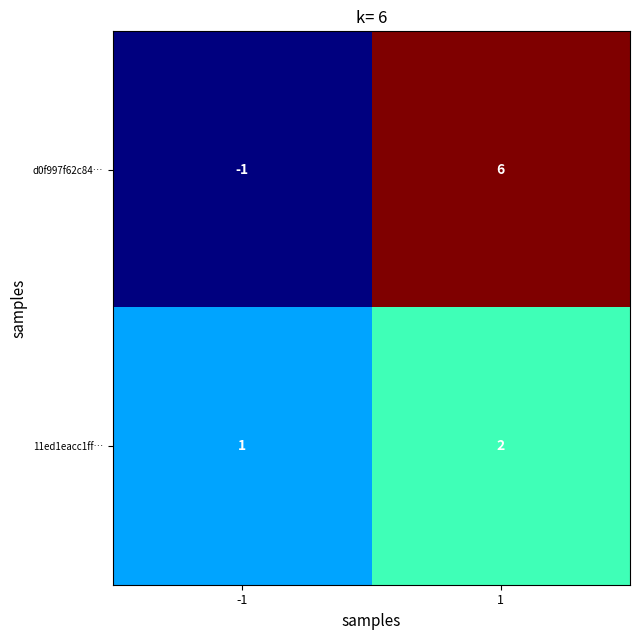

What is the difference between the maximum and minimum values in the d0f997f62c84… series?

7